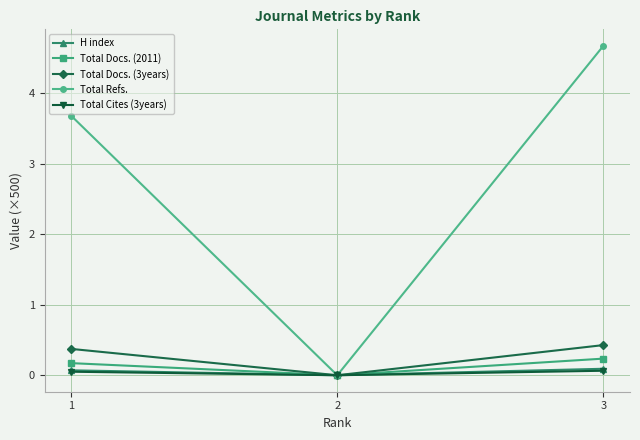

At which category is the sum across all series the highest?

3